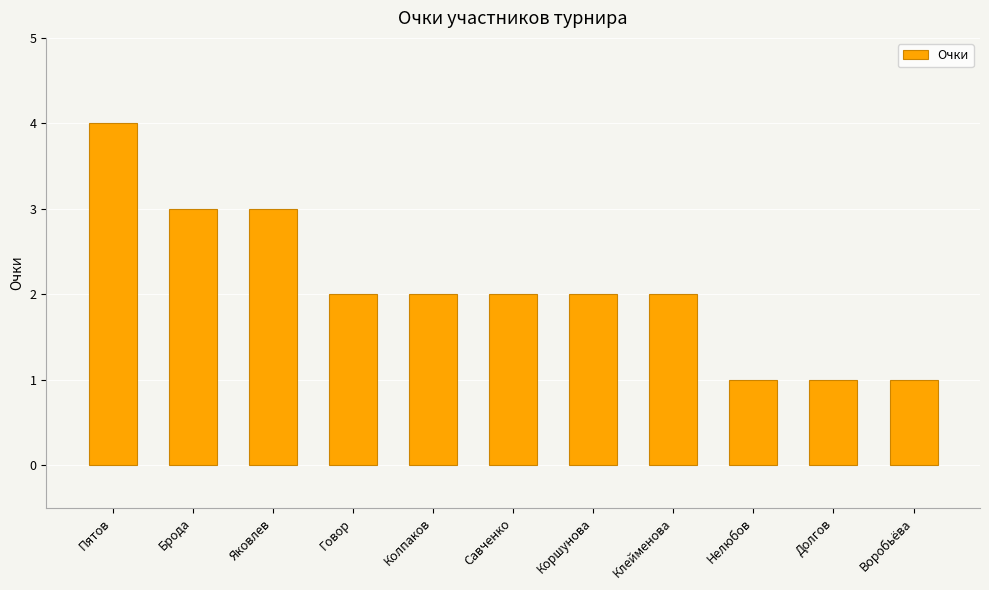

At which label does the data first exceed 2?

Пятов